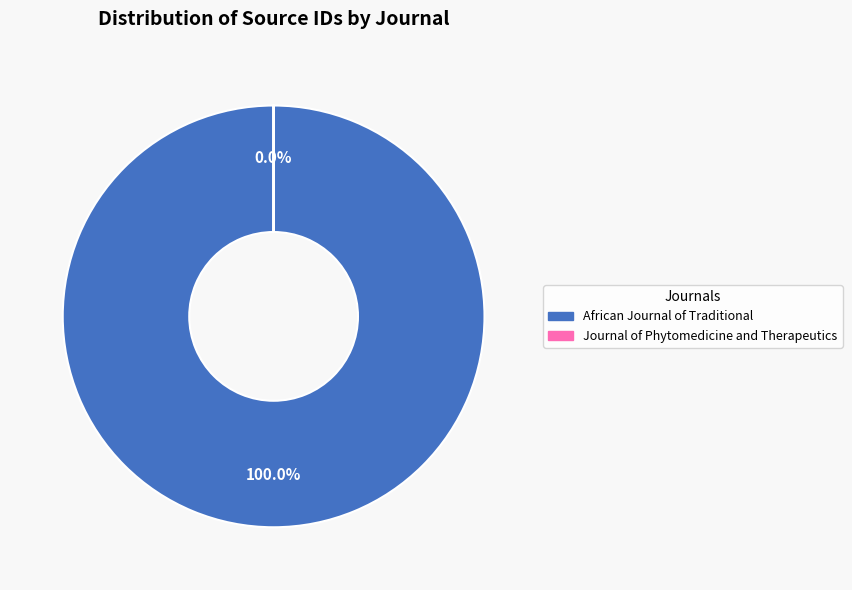

Which category accounts for the majority?

African Journal of Traditional